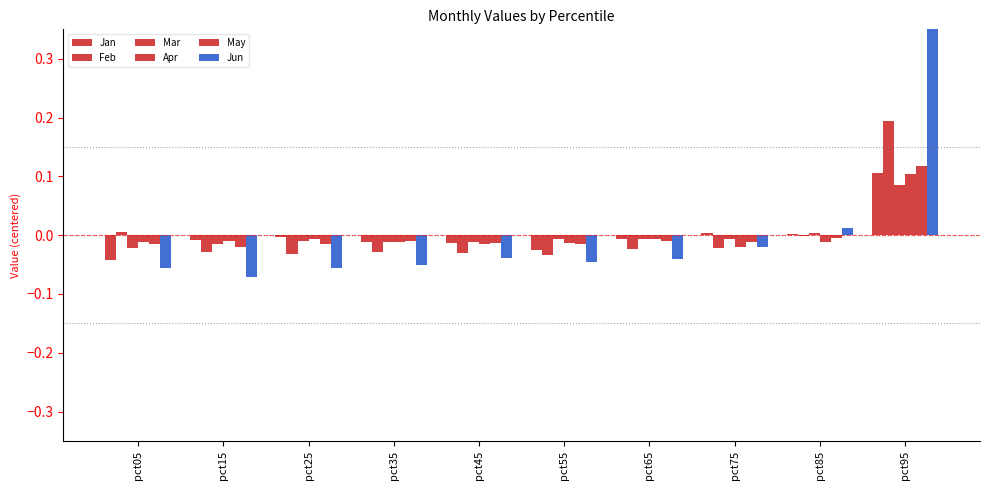

How many bars are there in each group?

6